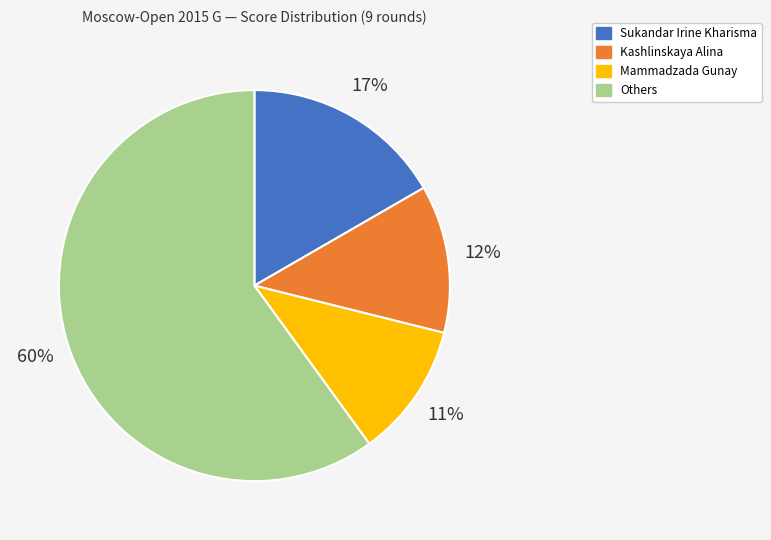

To the nearest percent, what is the average slice percentage?

25%